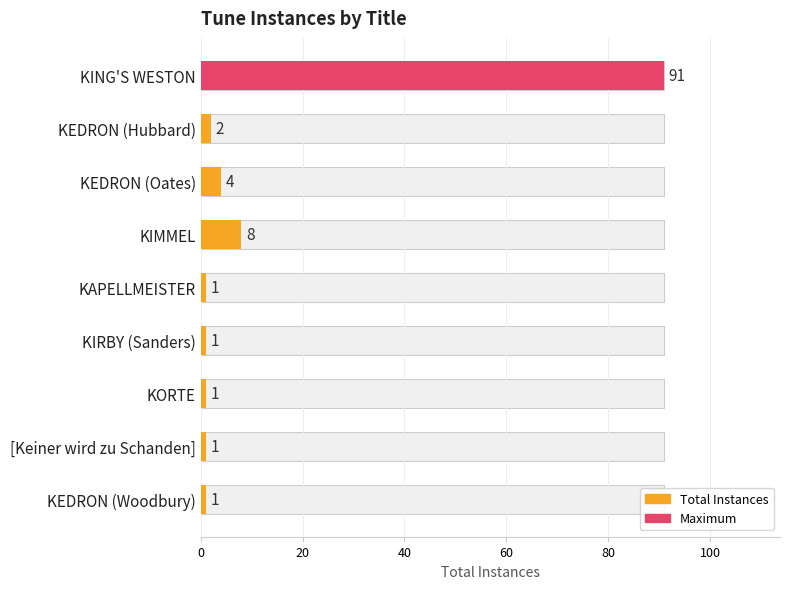

Between KIMMEL and KEDRON (Hubbard), which is larger?

KIMMEL